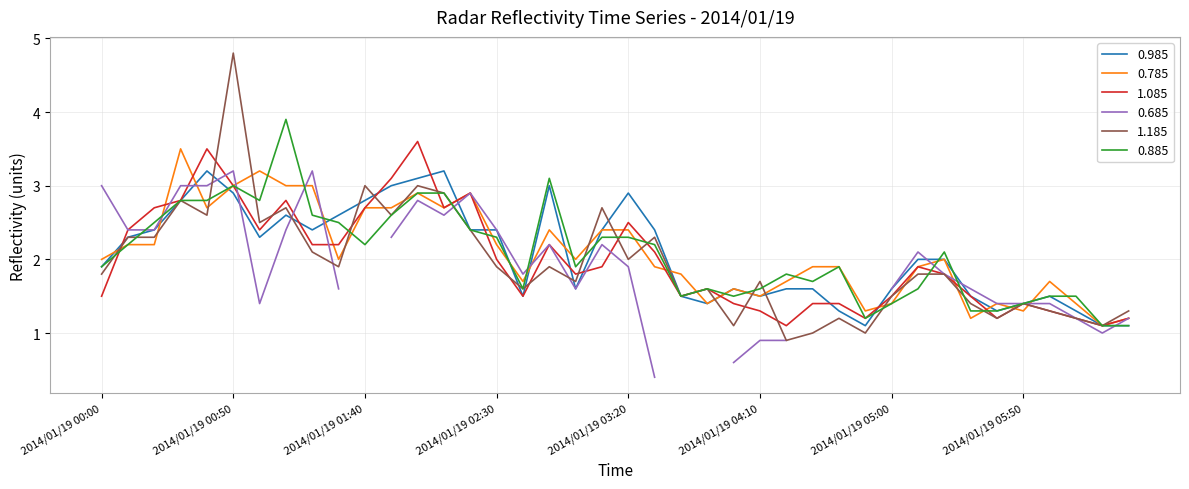

What is the value of the 0.885 point at the 22nd from the left?

2.2